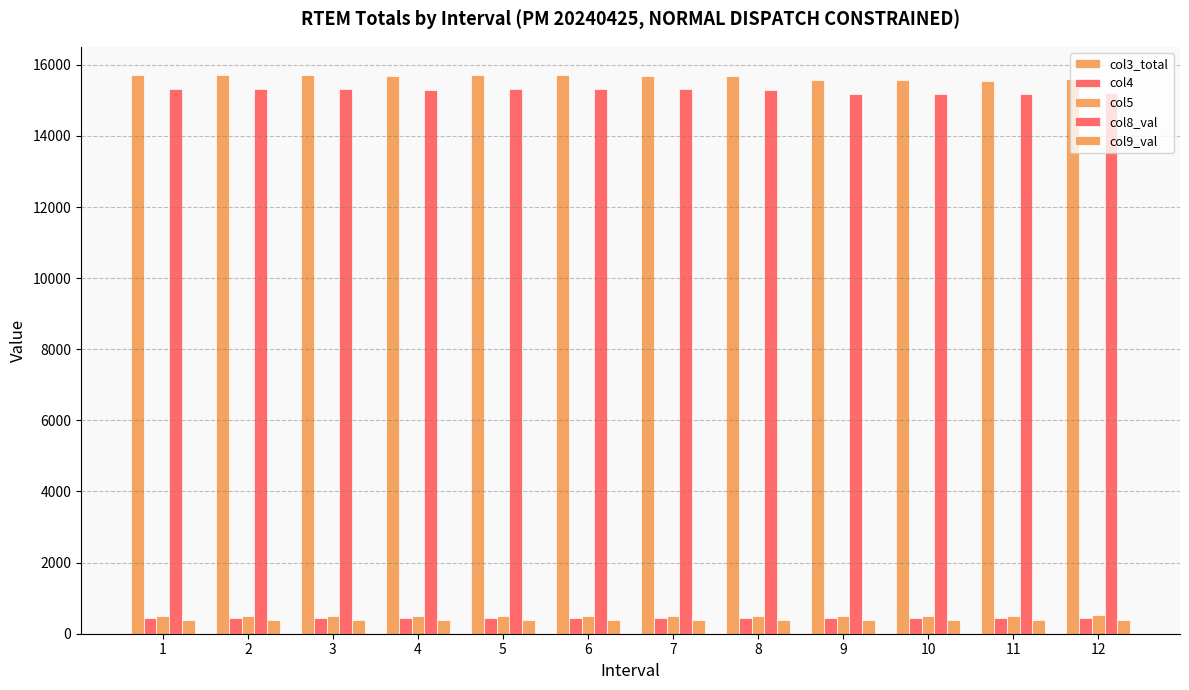

How many groups of bars are there?

12